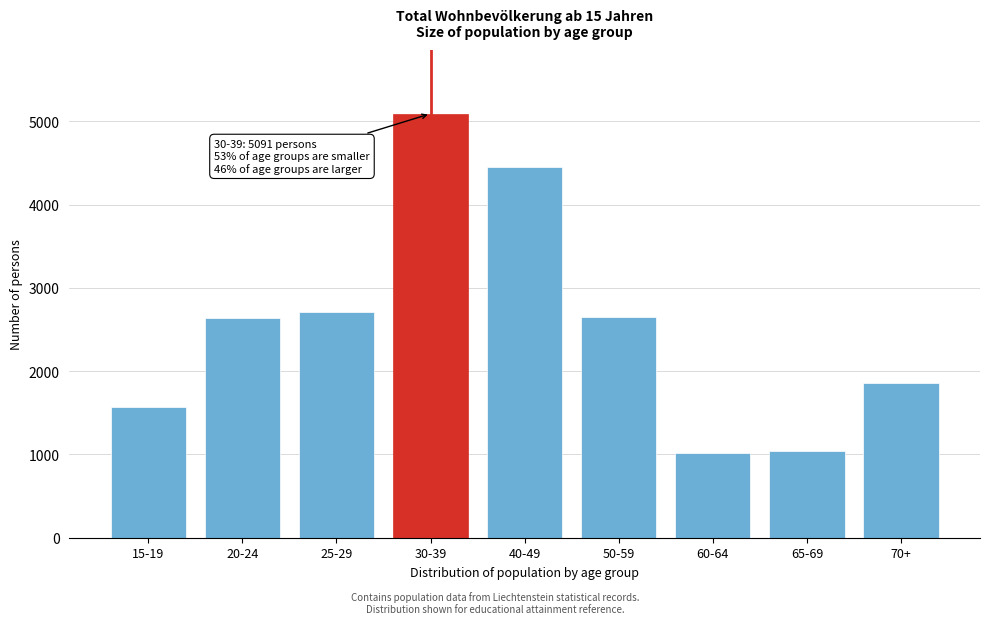

What is the minimum value shown in the chart?

1015